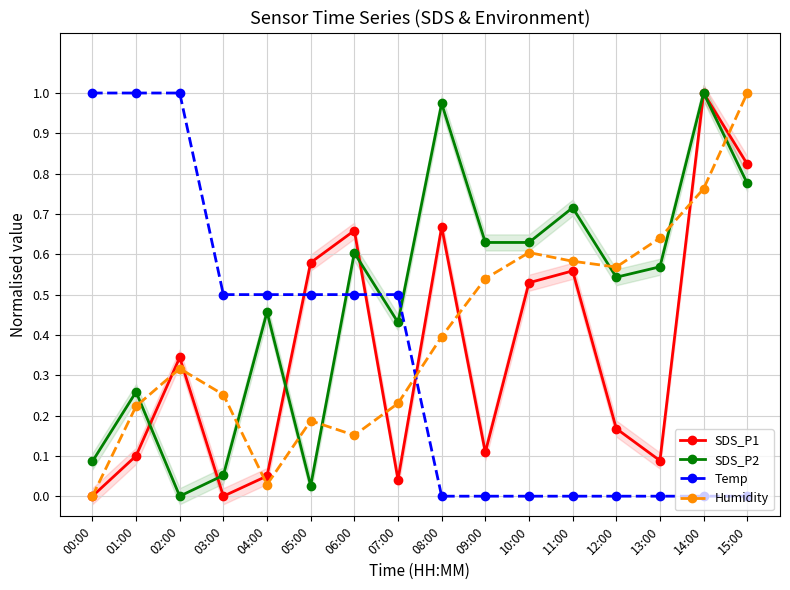

What is the difference between the highest and lowest values at 07:00?

0.5